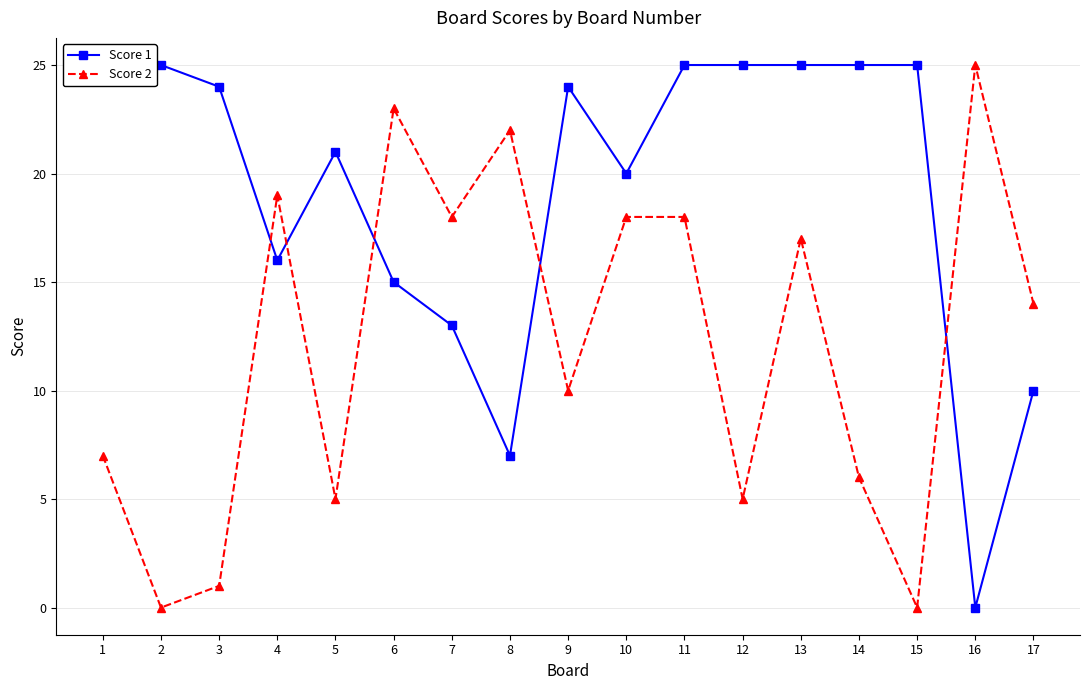

What is the difference between the highest and lowest values at 4?

3